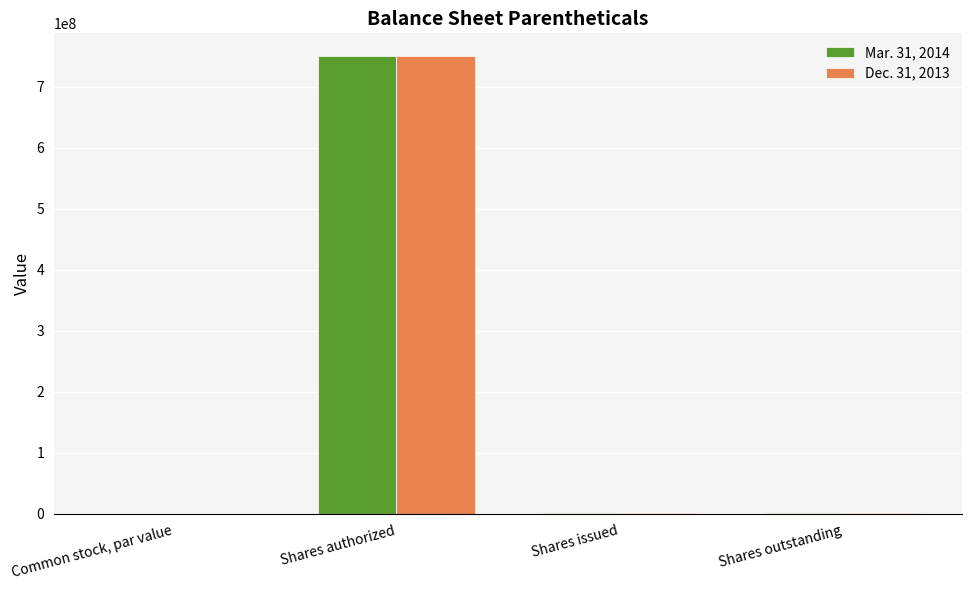

What is the maximum value for Dec. 31, 2013?

750000000.0